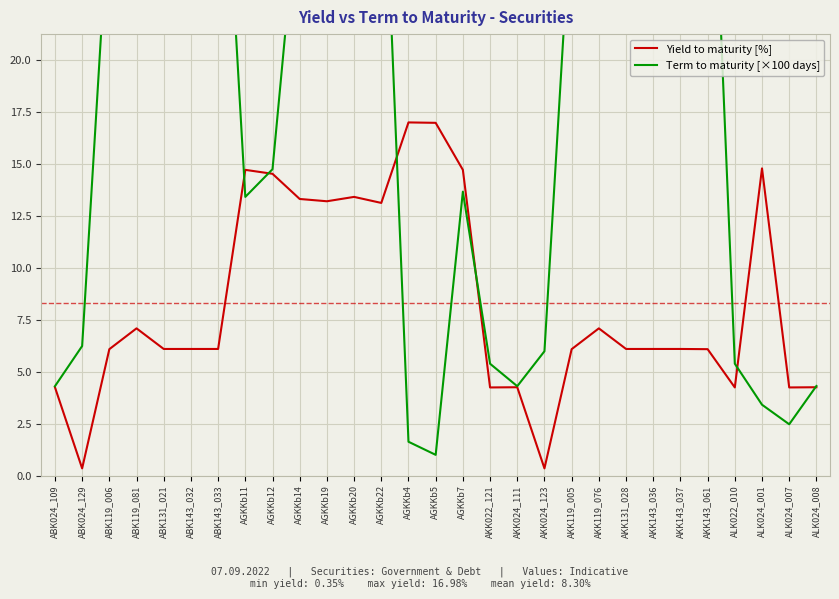

At how many categories does at least one series exceed 7?

21